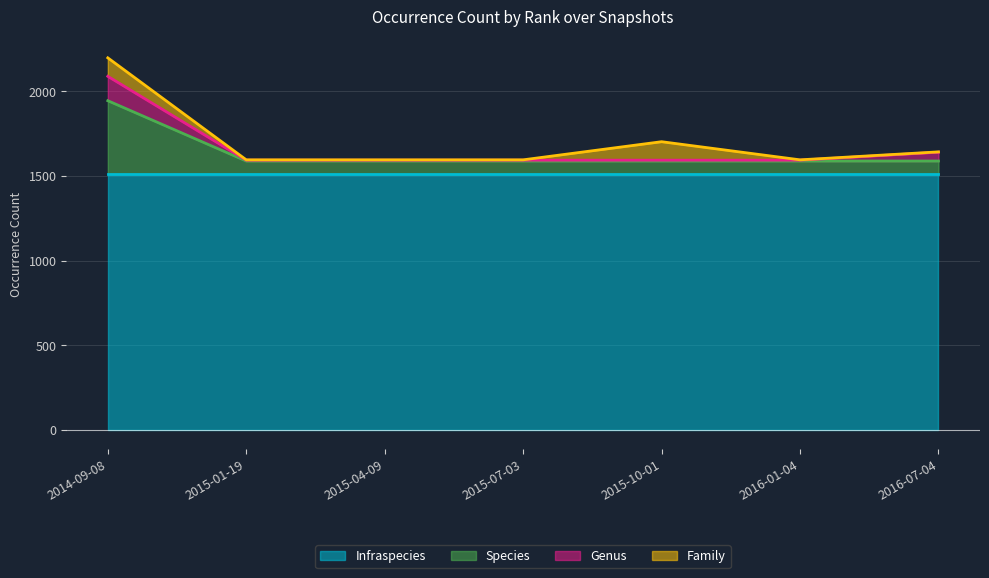

What is the label of the 3rd point from the left?

2015-04-09